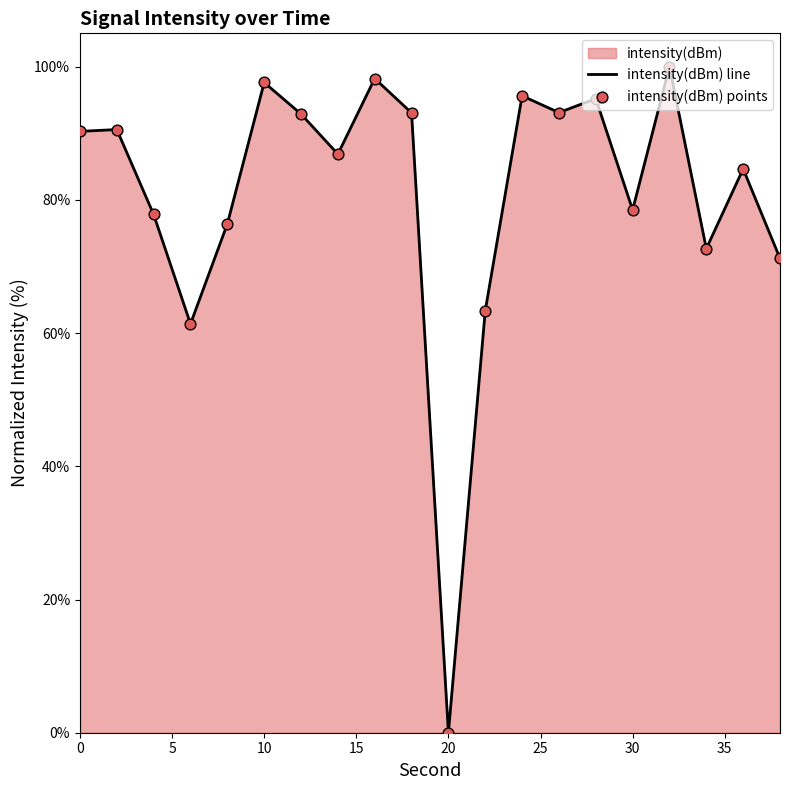

At how many categories does at least one series exceed 49?

19